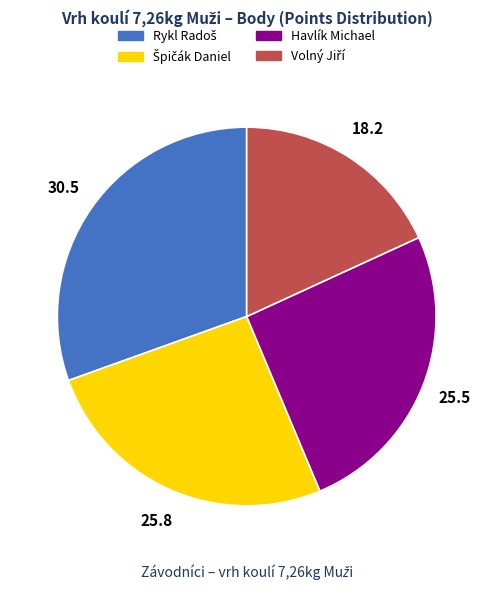

Does any single category account for the majority?

No